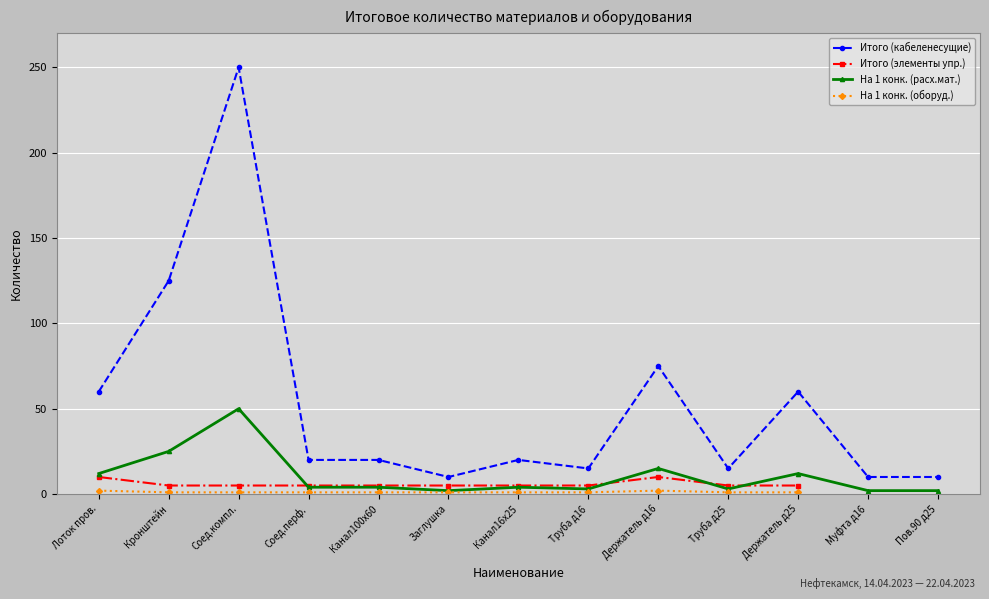

What position from the left is Соед.перф.?

4